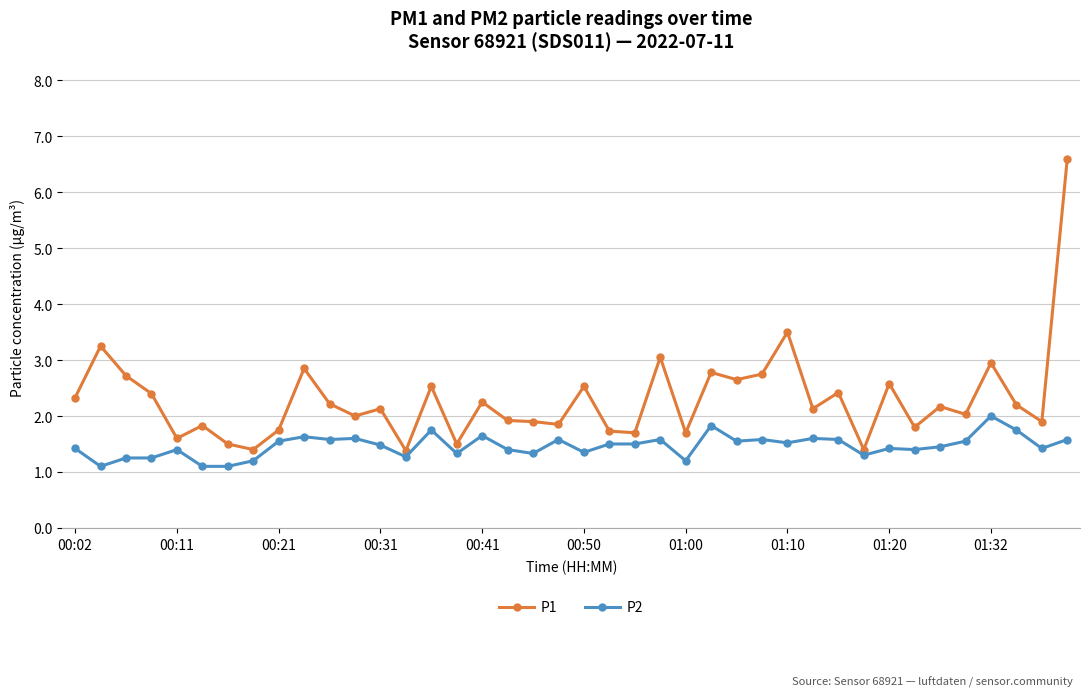

True or false: P1 and P2 cross at least once.

False